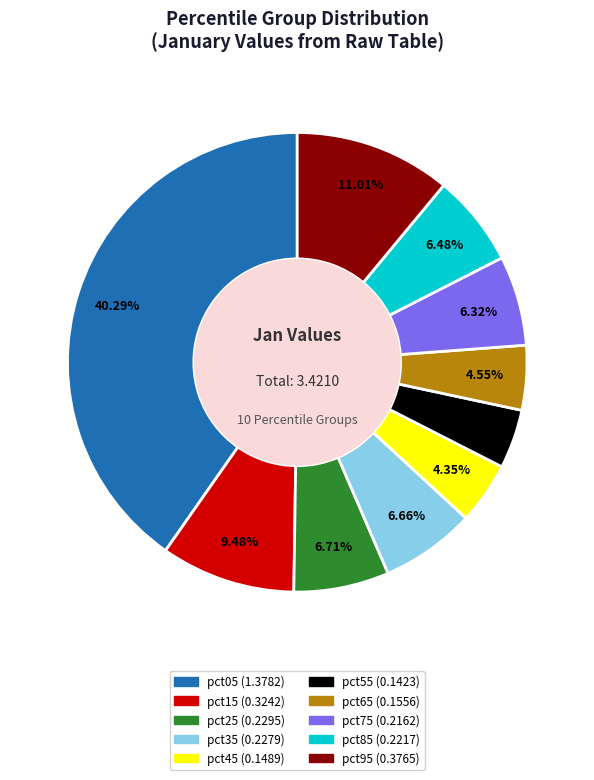

True or false: pct15 accounts for 1% of the total.

False